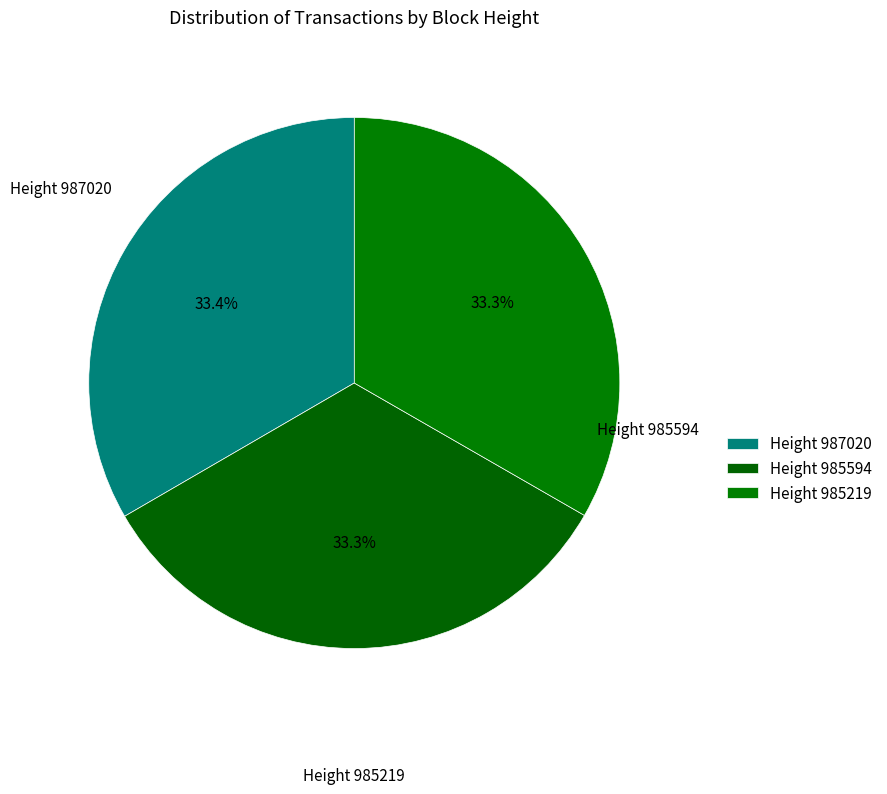

Does any single category account for the majority?

No